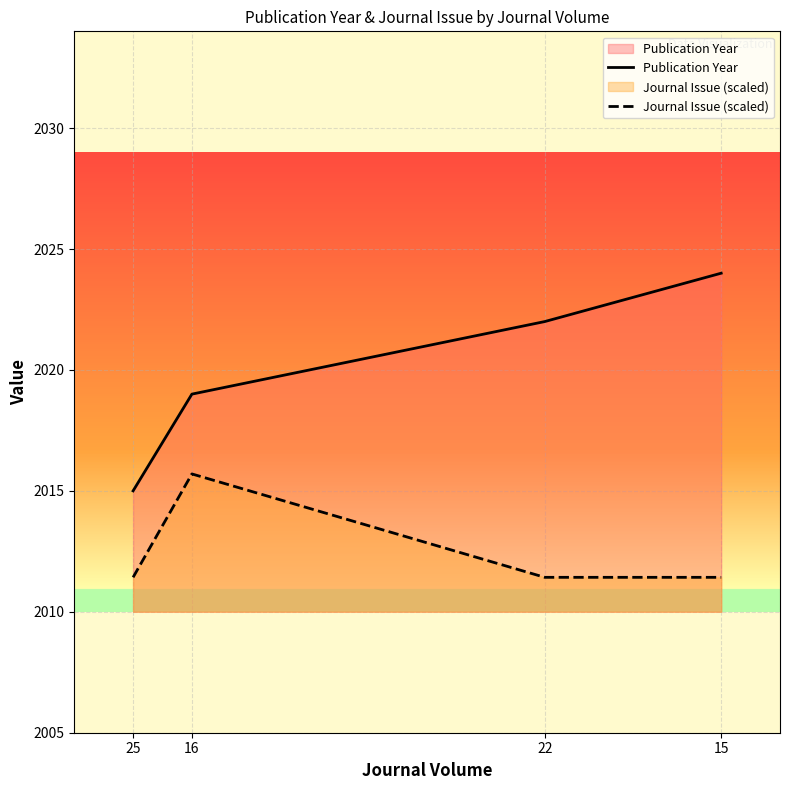

What is the average value of the Publication Year series?

2020.0